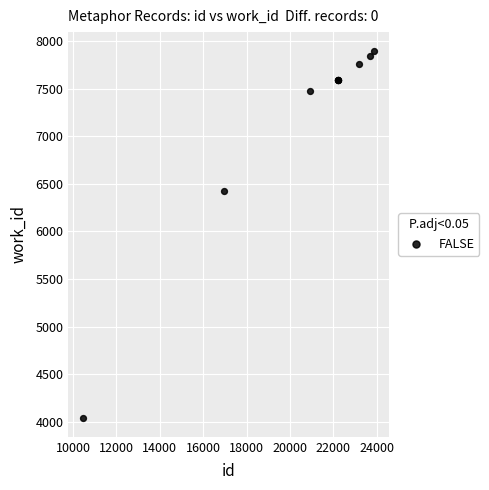

What Y value in the scatter plot is closest to 5967?

6426